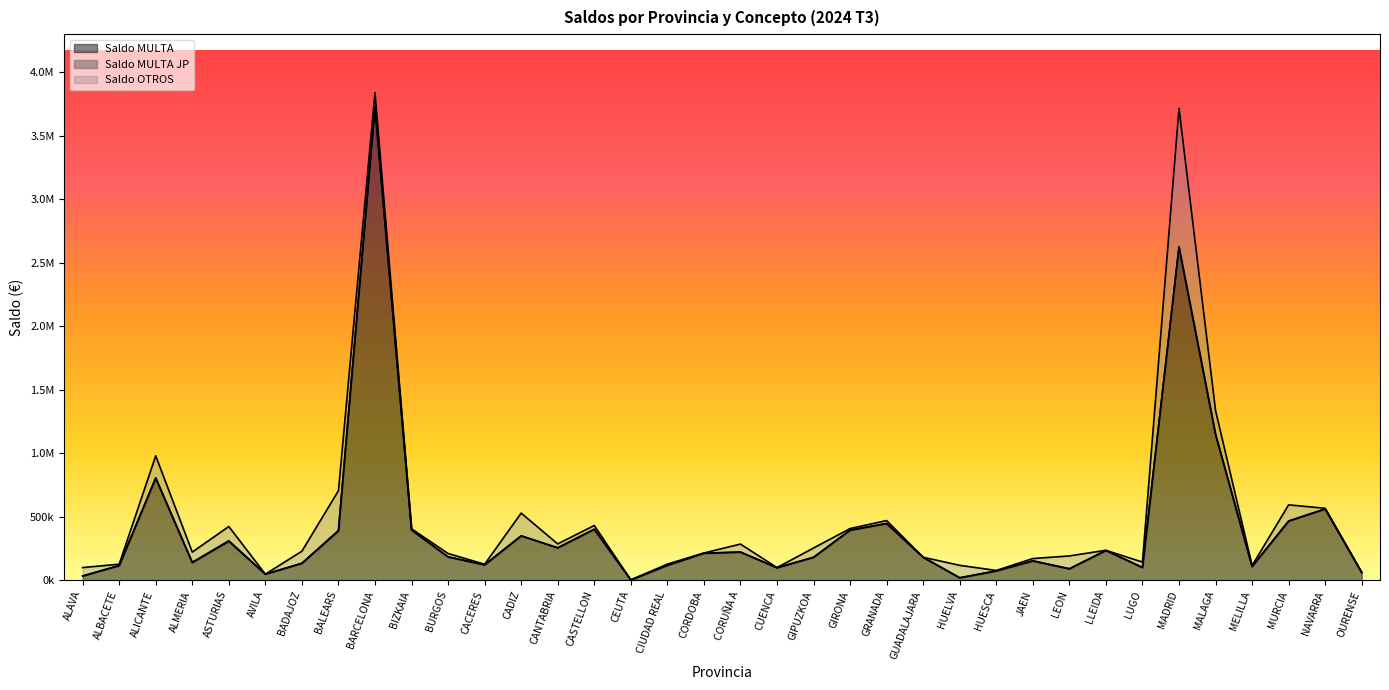

How many series are shown in this chart?

3